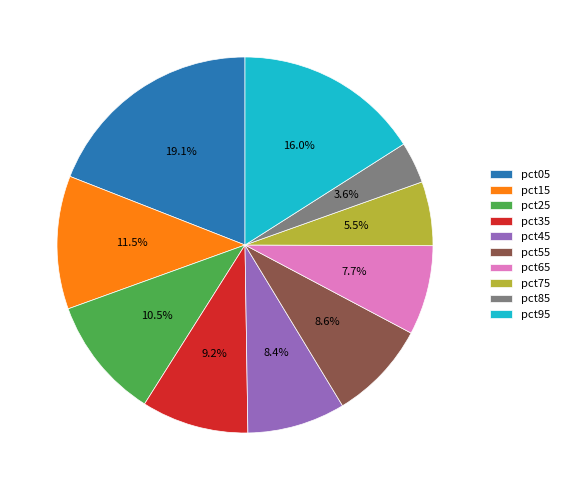

Which has a higher value, pct75 or pct25?

pct25